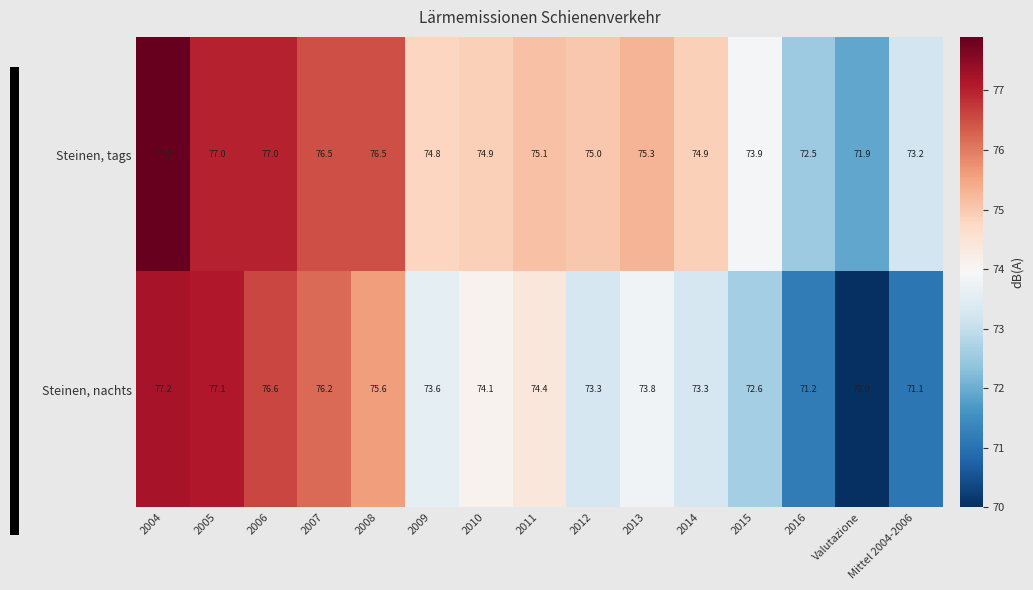

Rank the series by their maximum value, from lowest to highest.

Steinen, nachts, Steinen, tags